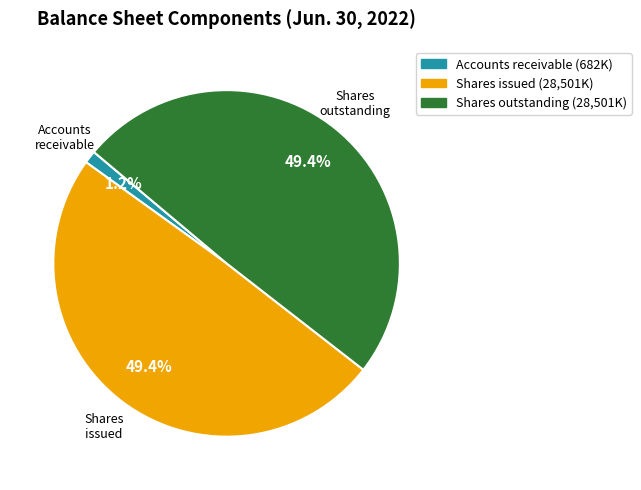

What percentage is NOT represented by Shares issued (28,501K)?

50.6%